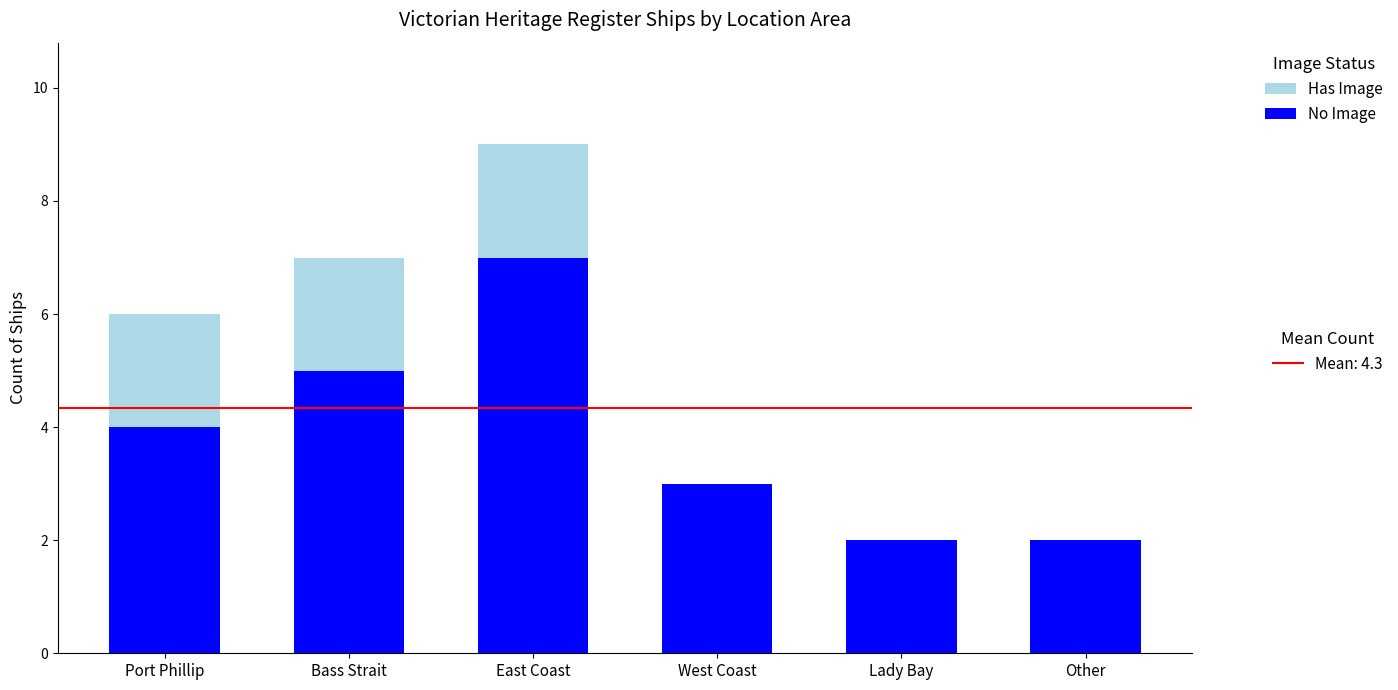

What is the total value across all series at Port Phillip?

6